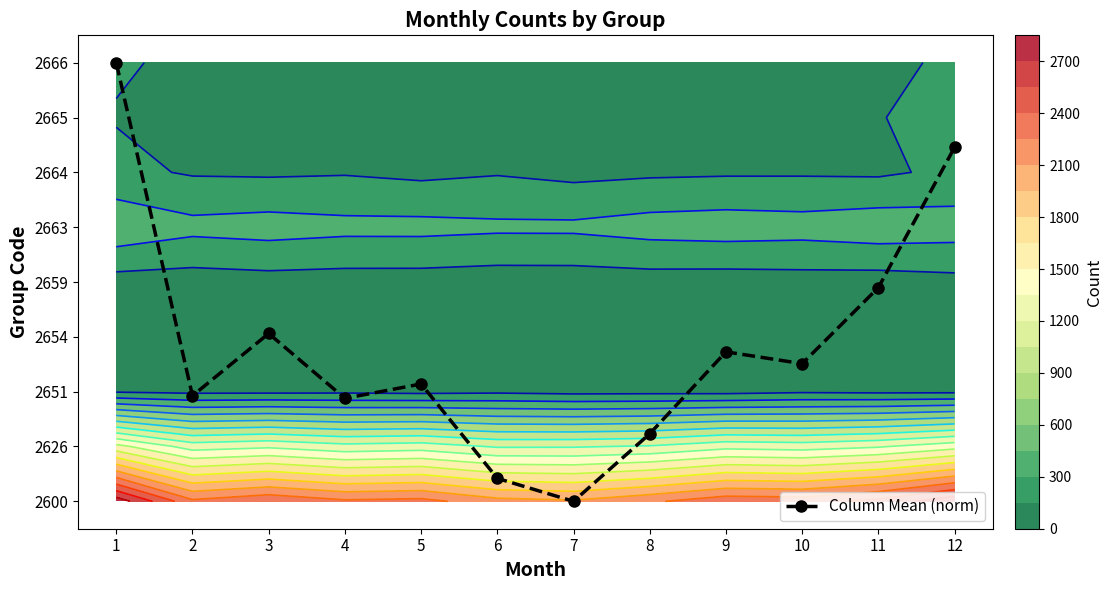

Reading left to right, list all the values displayed in this chart.

8.0	1.9	3.1	1.9	2.1	0.4	0.0	1.2	2.7	2.5	3.9	6.5